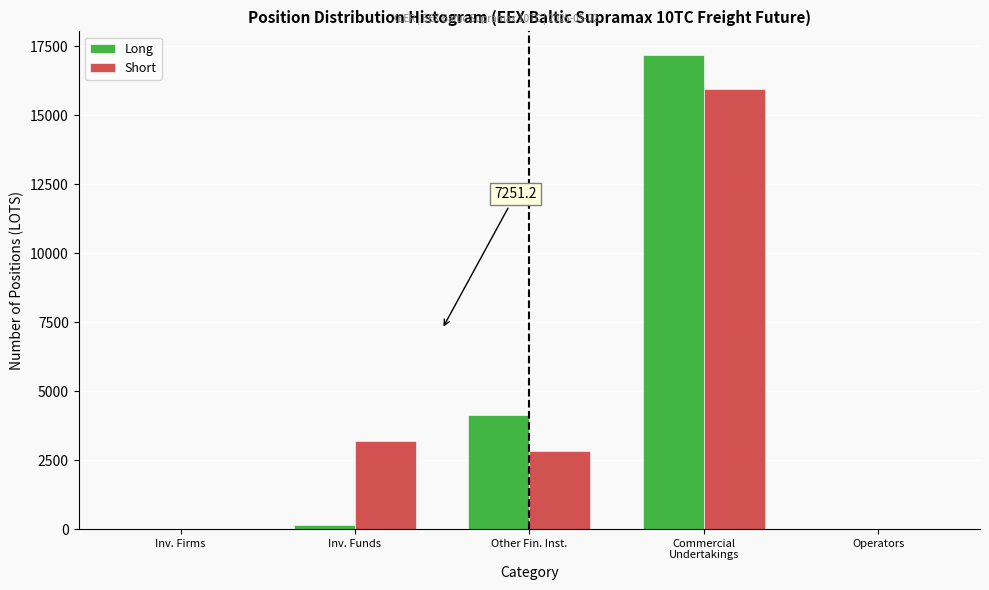

What is the sum of all Short values?

22011.1